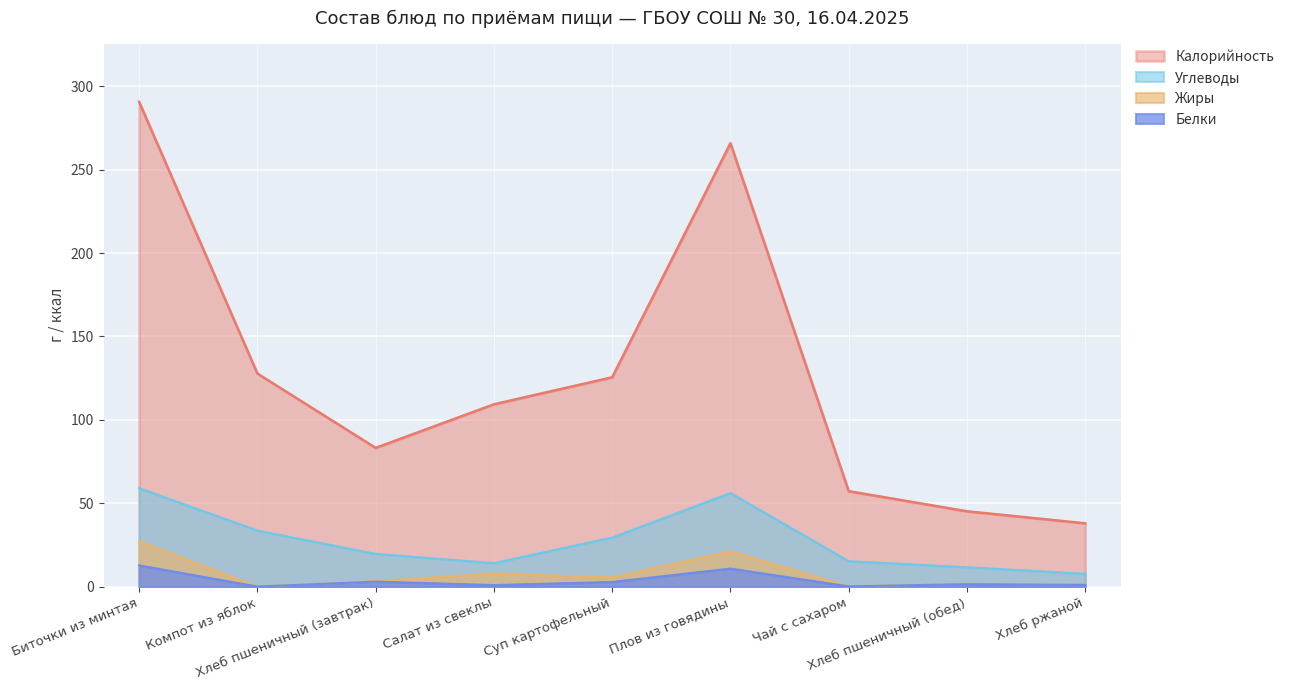

How many interior local peaks does the Белки series have?

3